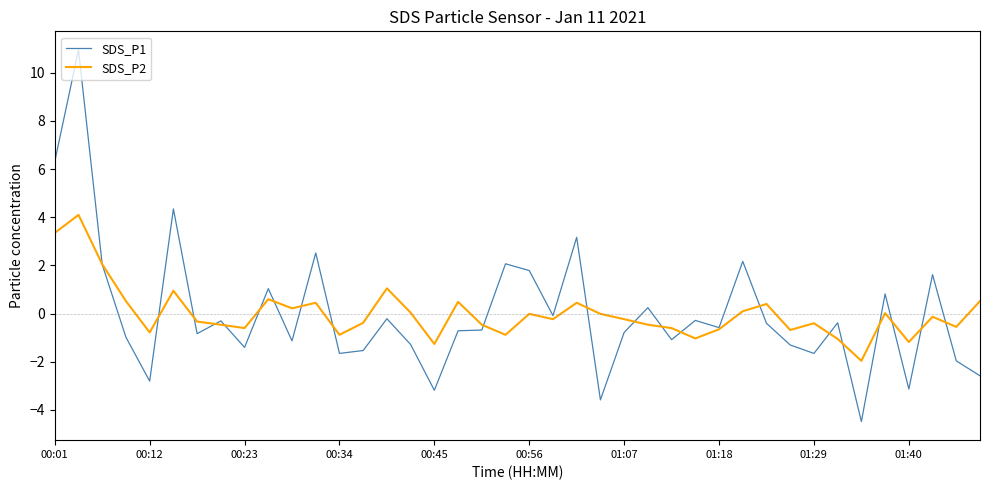

Which series has the widest spread of values?

SDS_P1